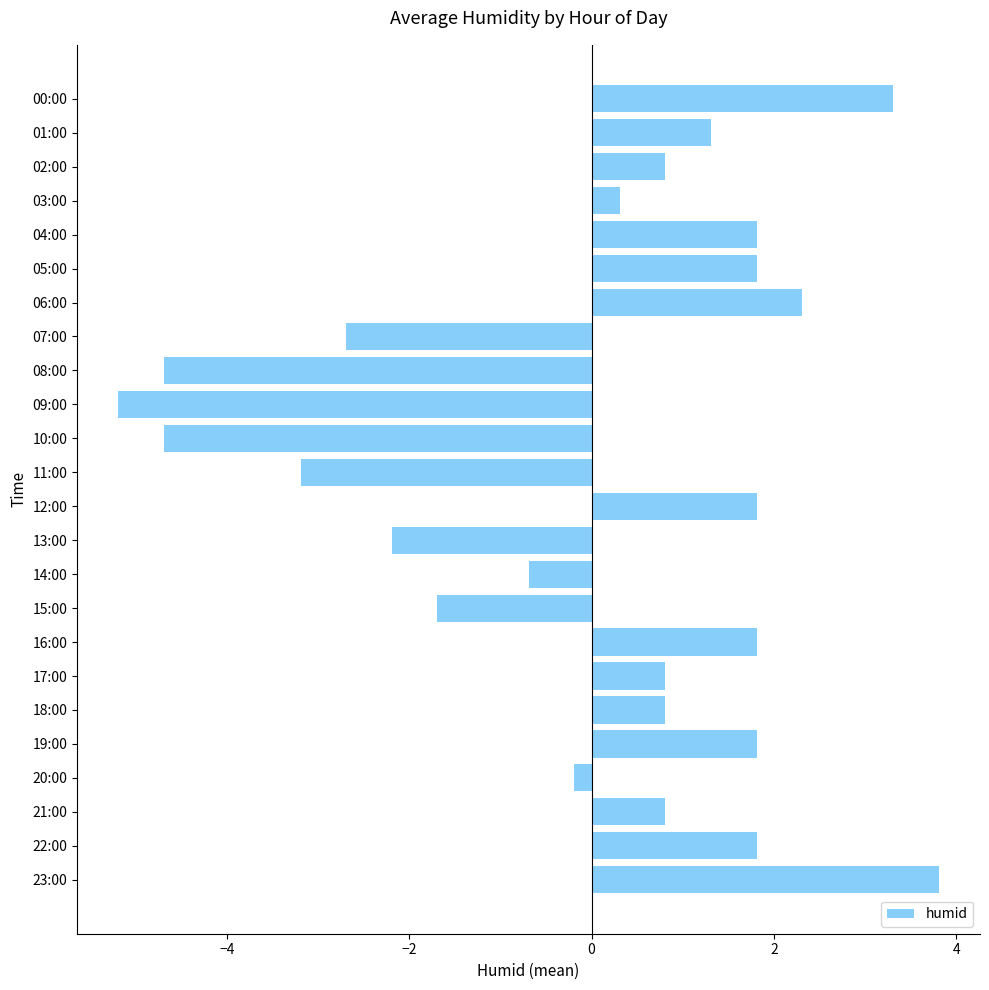

What position from the bottom is 03:00?

21